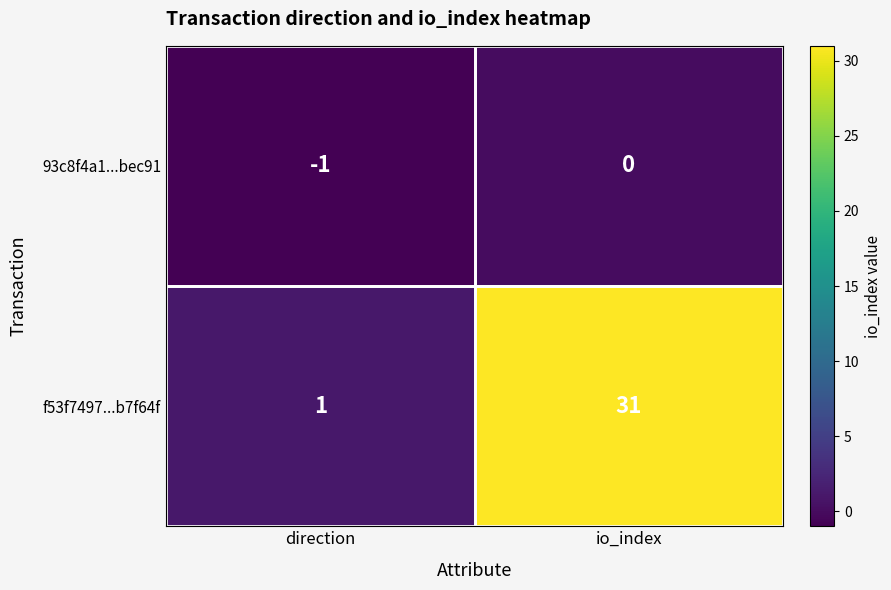

At how many categories does at least one series exceed 18?

1